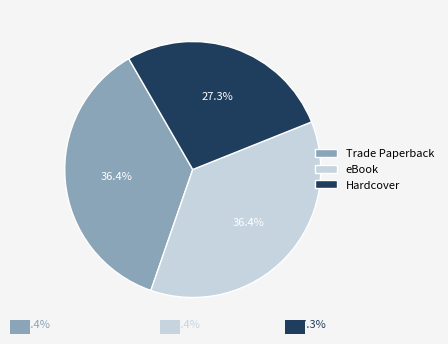

Combined, what portion of the pie is Trade Paperback and Hardcover?

63.6%